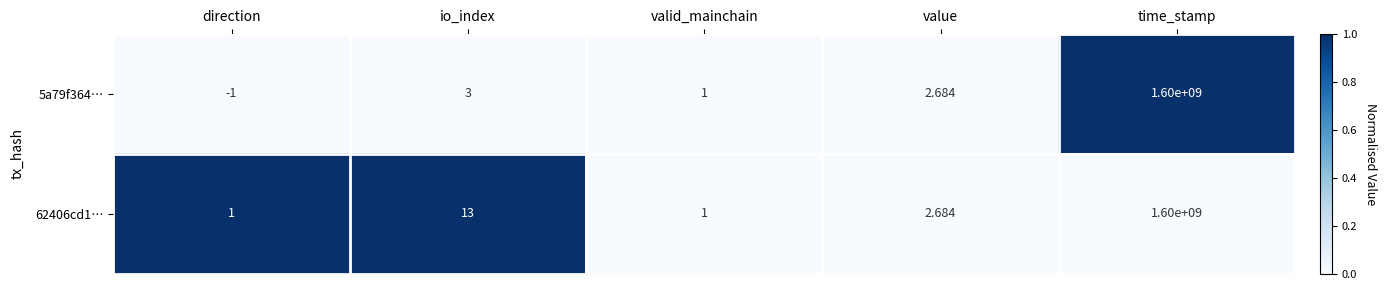

Rank the series at io_index from highest to lowest value.

62406cd1…, 5a79f364…